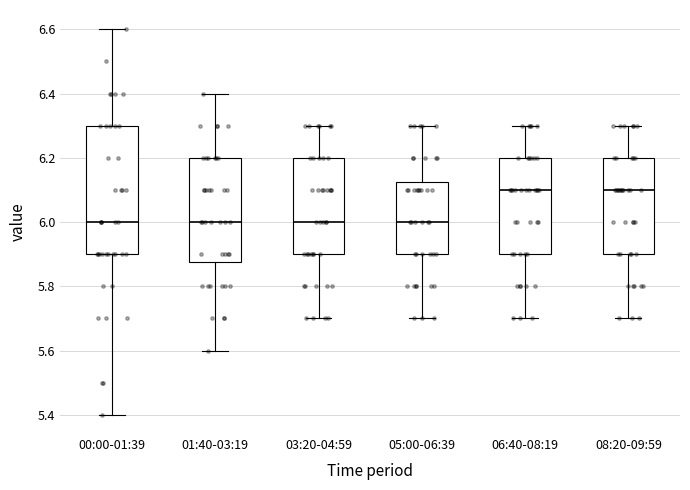

Reading left to right, read every box against the y-axis: the position of its median line, the range the box covers, and the ends of its whiskers. The values are not printed on the chart, so give them approximately, as read against the axis.

00:00-01:39: median 6.00, box 5.90 to 6.30, whiskers 5.40 to 6.60
01:40-03:19: median 6.00, box 5.88 to 6.20, whiskers 5.60 to 6.40
03:20-04:59: median 6.00, box 5.90 to 6.20, whiskers 5.70 to 6.30
05:00-06:39: median 6.00, box 5.90 to 6.12, whiskers 5.70 to 6.30
06:40-08:19: median 6.10, box 5.90 to 6.20, whiskers 5.70 to 6.30
08:20-09:59: median 6.10, box 5.90 to 6.20, whiskers 5.70 to 6.30